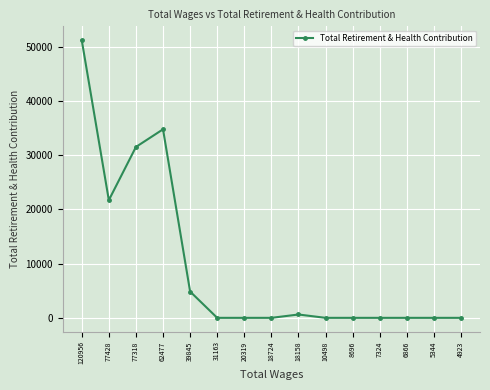

What is the difference between the maximum and minimum values?

51239